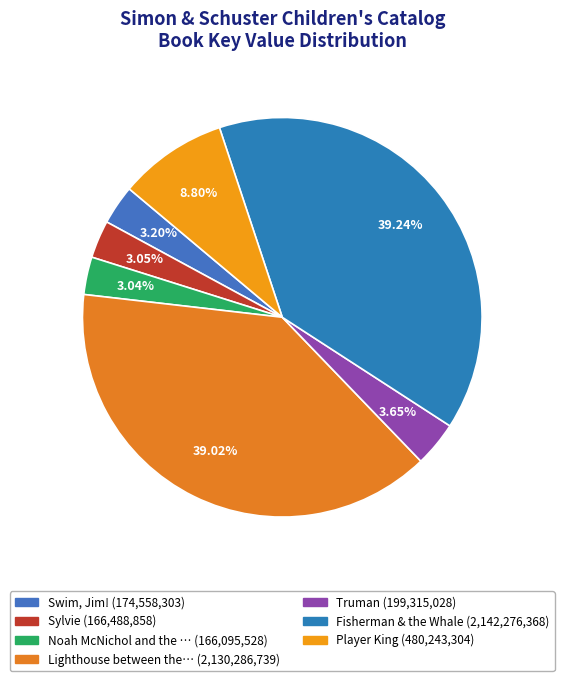

Does any single category account for the majority?

No